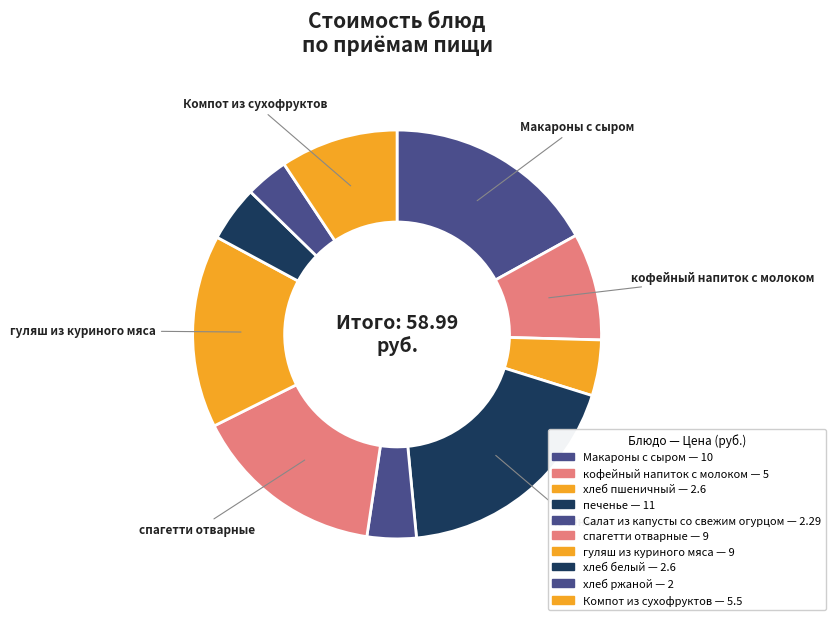

Count the number of slices in the pie.

10